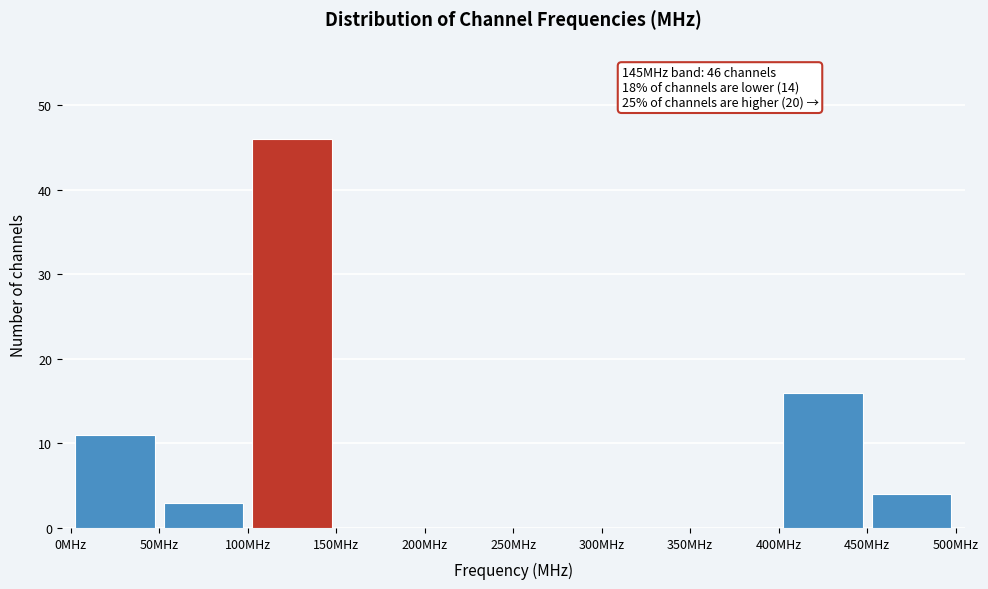

Which range on the x-axis has the tallest bar?

100 to 150